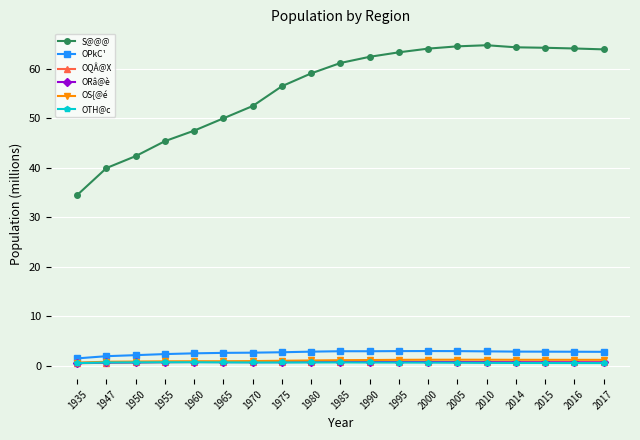

What is the lowest value of the OS{@é series?

0.6